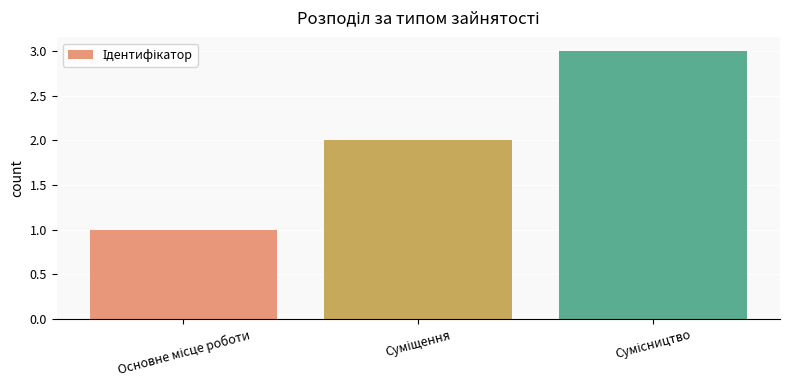

What is the greatest value displayed?

3